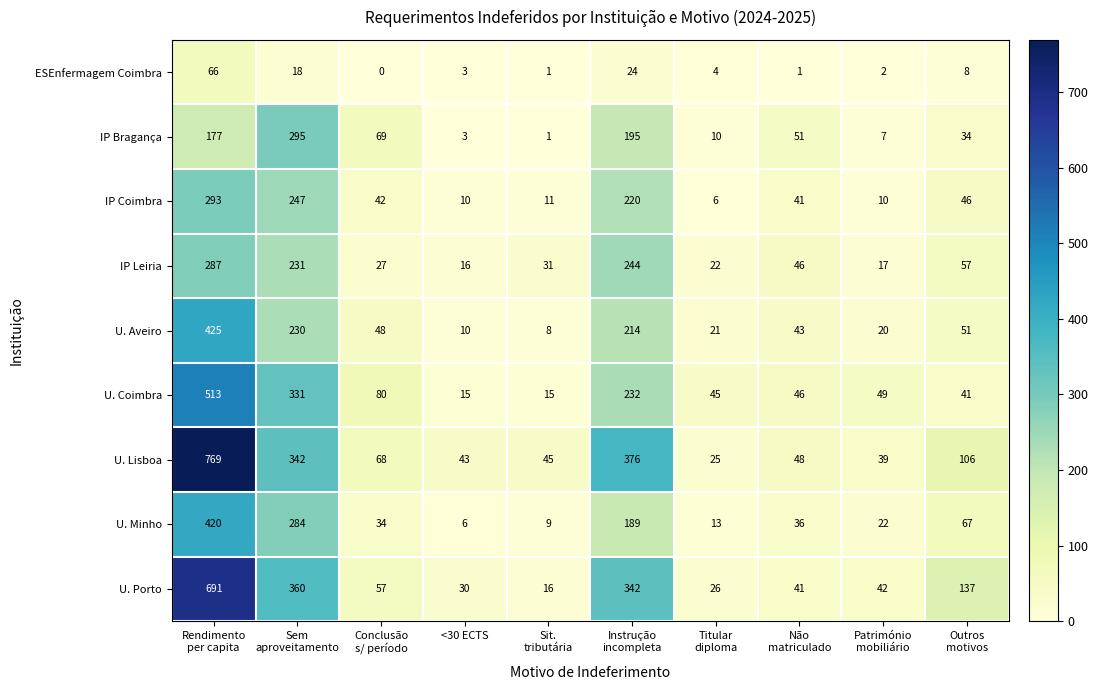

What is the difference between the maximum and minimum values in the IP Leiria series?

271